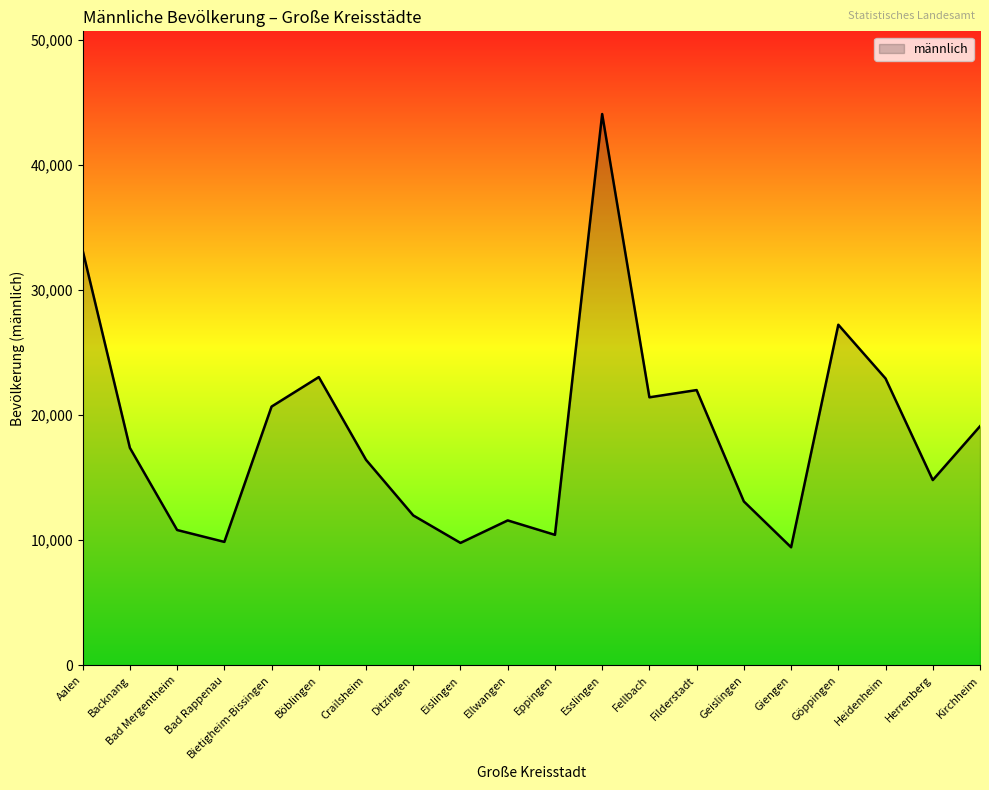

What is the difference between the maximum and minimum values?

34638